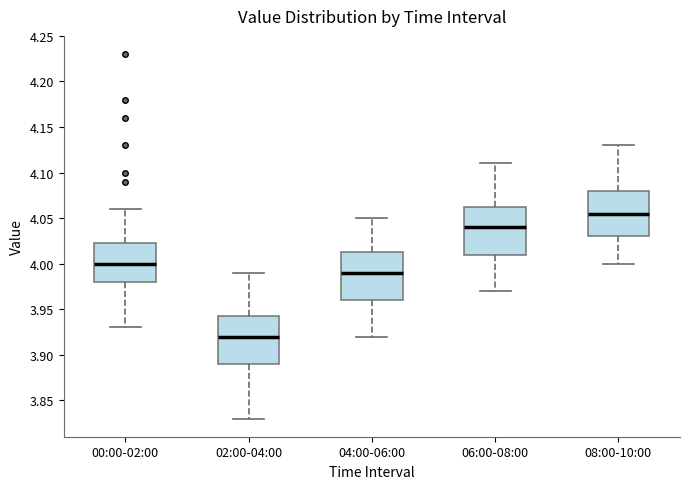

Reading left to right, read every box against the y-axis: the position of its median line, the range the box covers, and the ends of its whiskers. The values are not printed on the chart, so give them approximately, as read against the axis.

00:00-02:00: median 4.000, box 3.980 to 4.025, whiskers 3.930 to 4.060
02:00-04:00: median 3.920, box 3.890 to 3.945, whiskers 3.830 to 3.990
04:00-06:00: median 3.990, box 3.960 to 4.015, whiskers 3.920 to 4.050
06:00-08:00: median 4.040, box 4.010 to 4.065, whiskers 3.970 to 4.110
08:00-10:00: median 4.055, box 4.030 to 4.080, whiskers 4.000 to 4.130